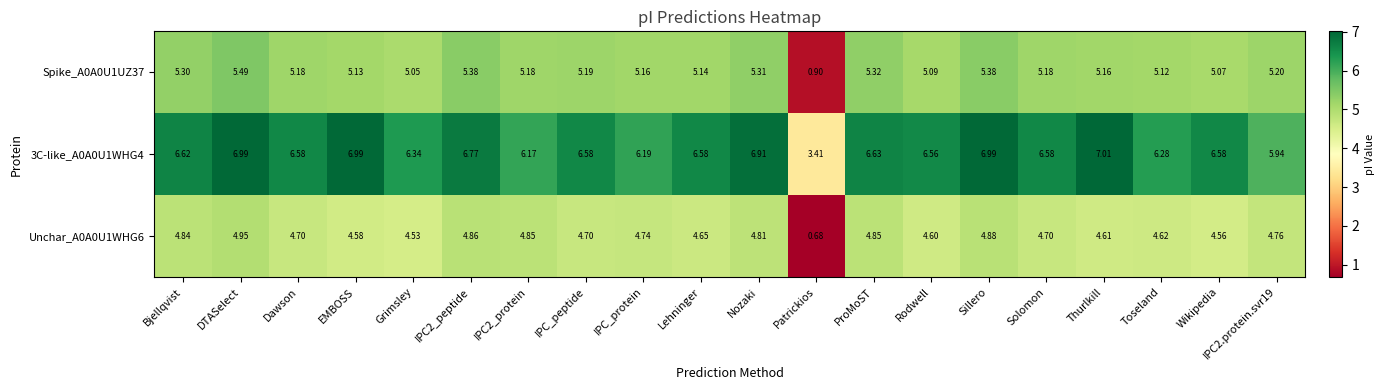

Which category has the lowest value across all series?

Patrickios